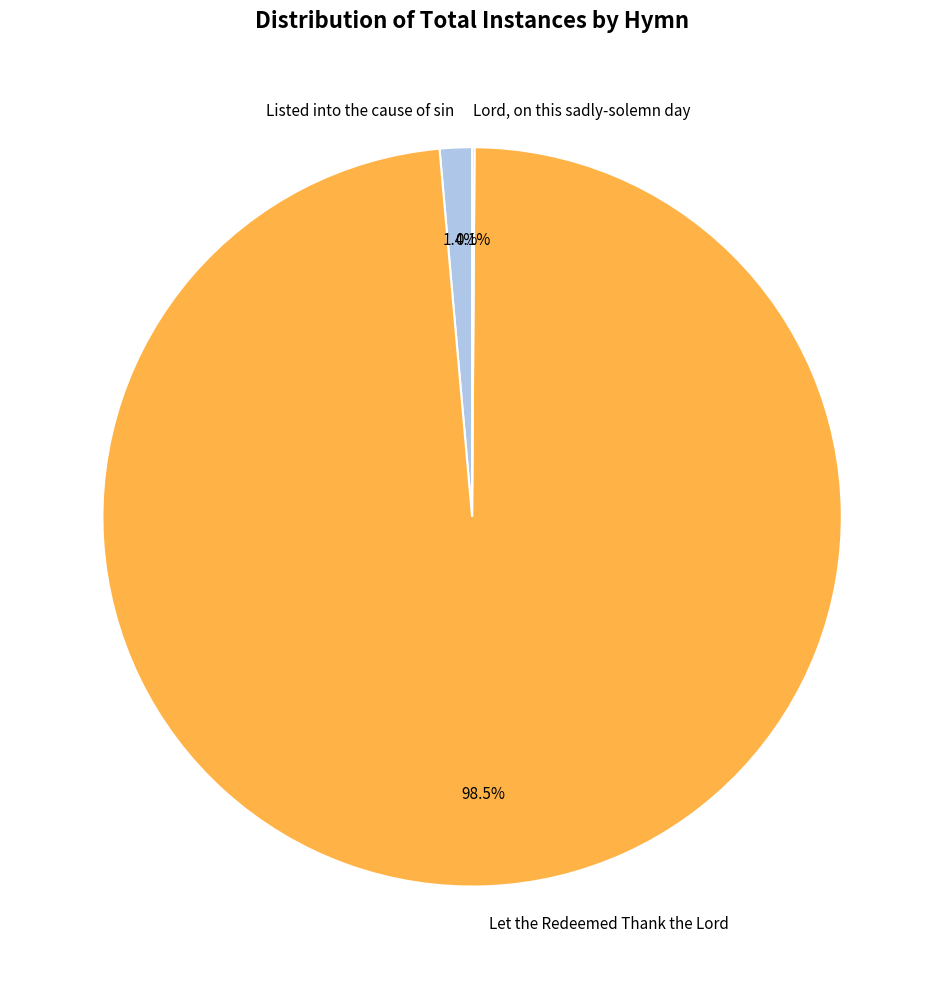

Which slice represents more than half of the pie?

Let the Redeemed Thank the Lord